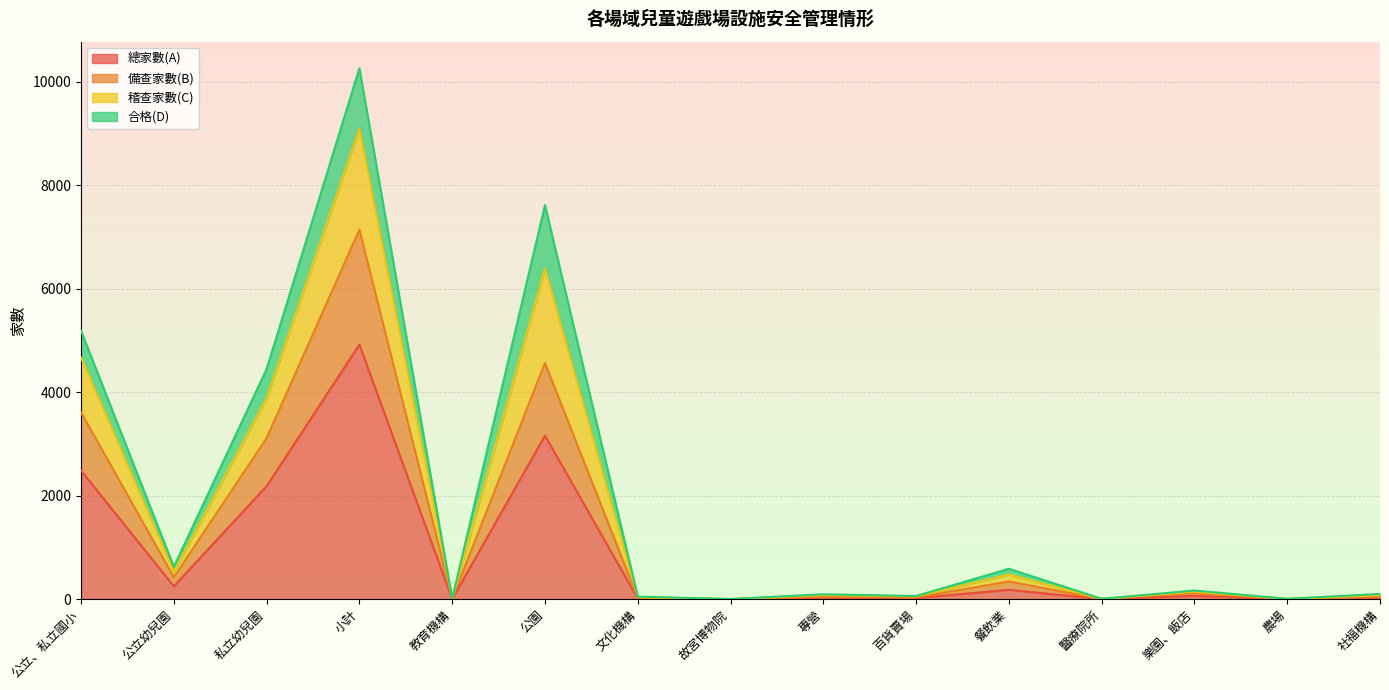

Which category has the lowest value in the 備查家數(B) series?

故宮博物院